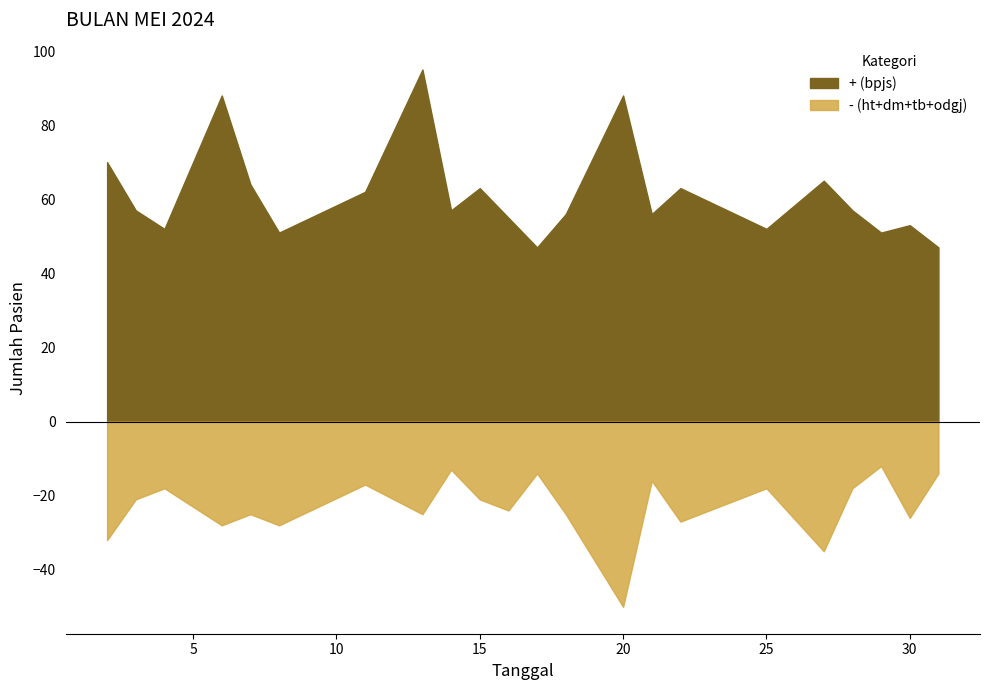

Is the value of bpjs at 27 greater than the value of ht at 27?

Yes